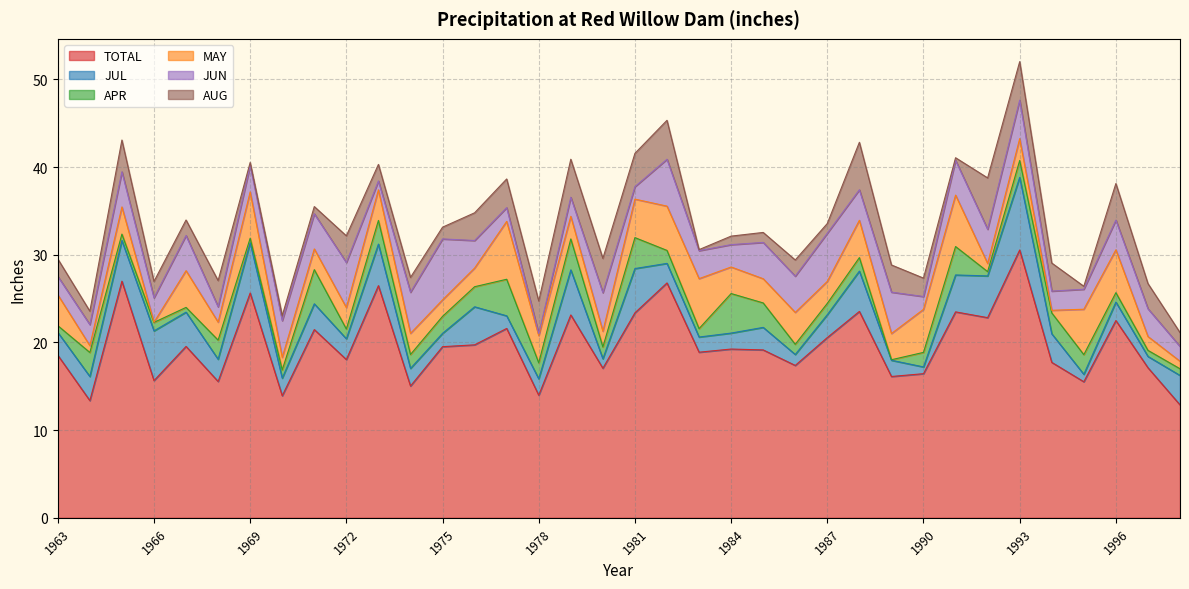

Which category has the highest value in the JUL series?

1993